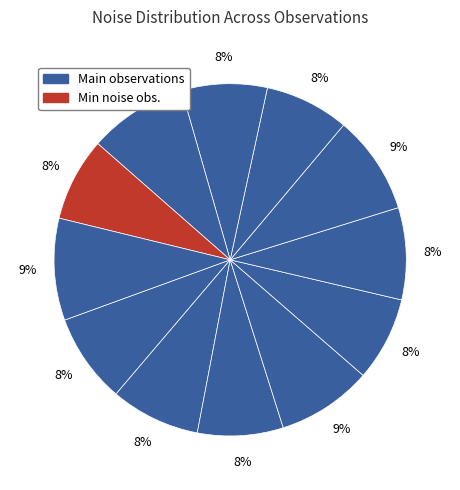

How many slices are in this pie chart?

12